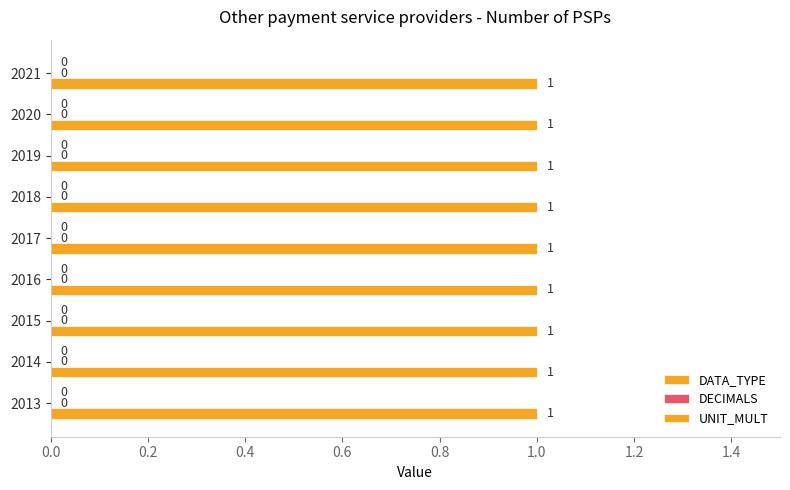

Which series has the widest spread of values?

DATA_TYPE